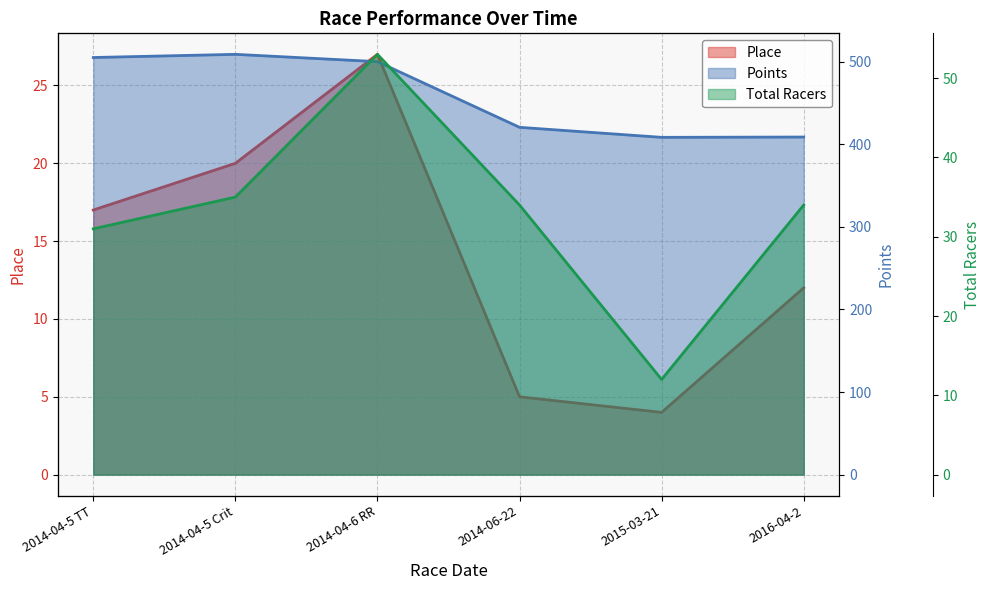

Reading left to right, list all the values displayed in this chart.

Place: 17.0	20.0	27.0	5.0	4.0	12.0
Points: 505.0	508.8	500.0	420.5	408.3	408.7
Total Racers: 31.0	35.0	53.0	34.0	12.0	34.0